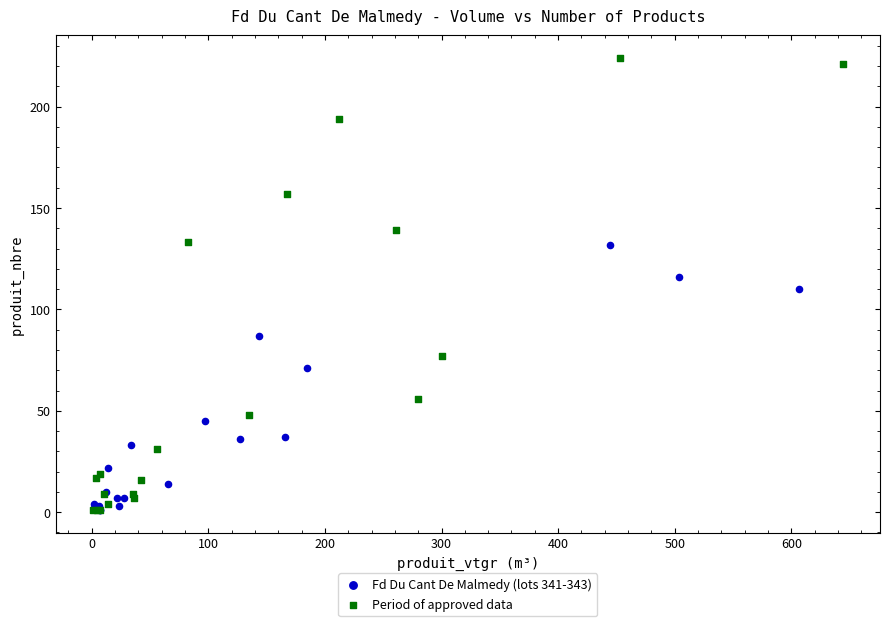

Which series has the largest Y range (max minus min)?

Period of approved data